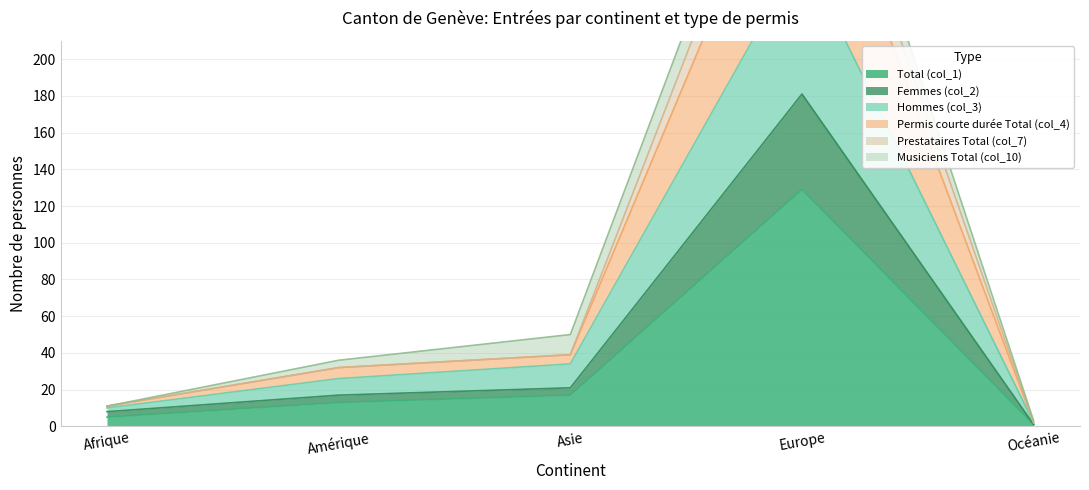

What is the sum of the Prestataires Total (col_7) values at Europe and Asie?

378